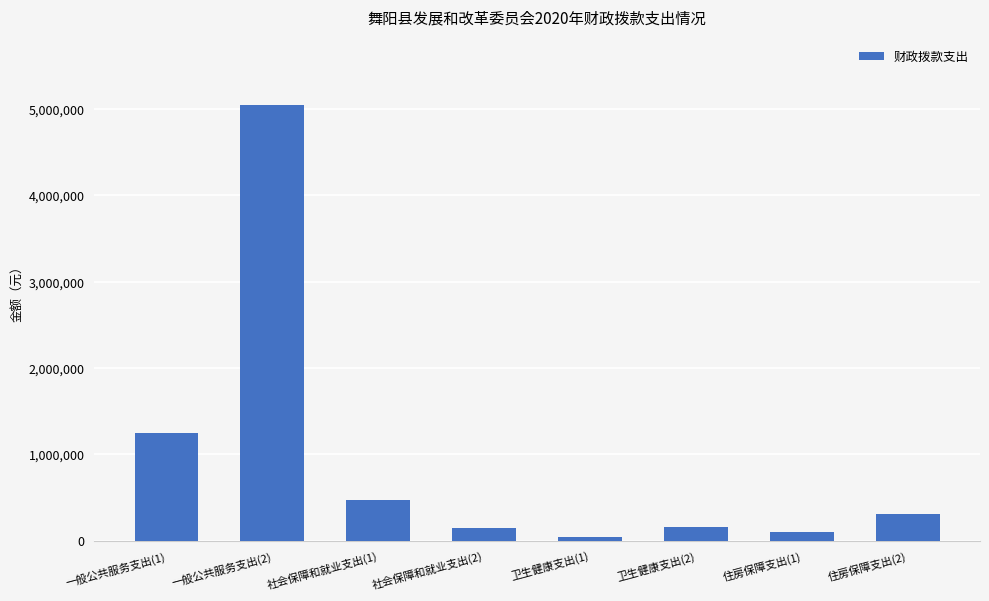

Which label corresponds to the largest value in the chart?

一般公共服务支出(2)